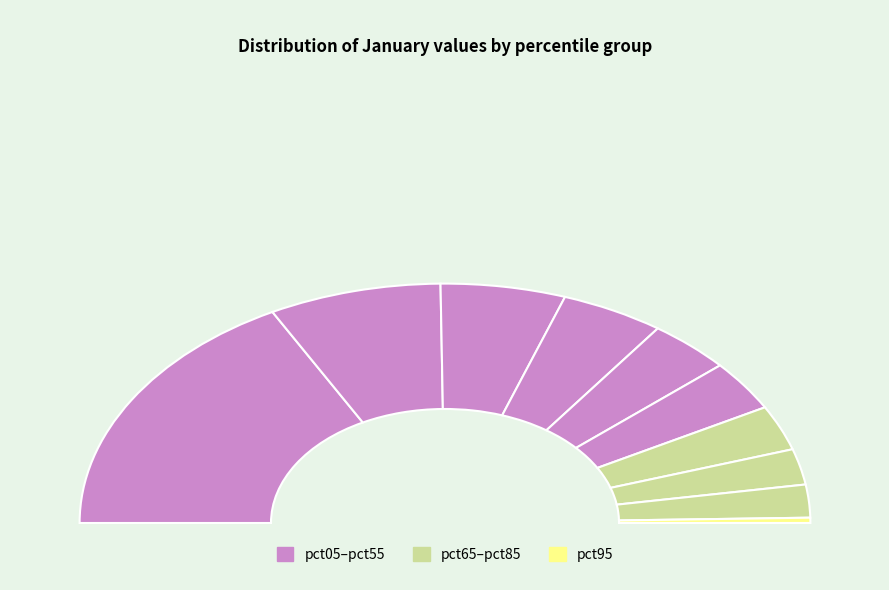

How many segments does this pie chart have?

10